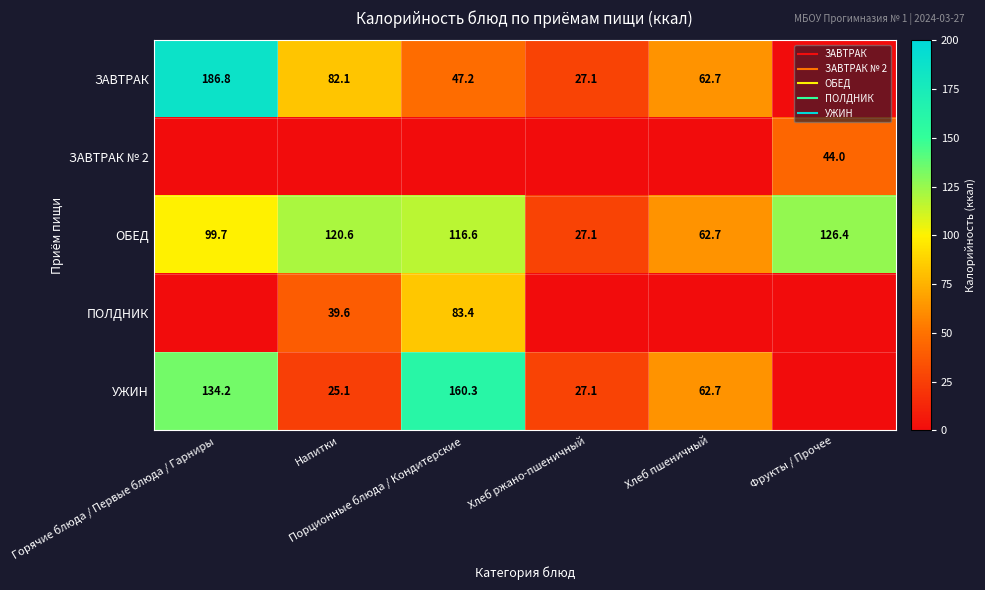

Which series changed the most between Горячие блюда / Первые блюда / Гарниры and Порционные блюда / Кондитерские?

ЗАВТРАК